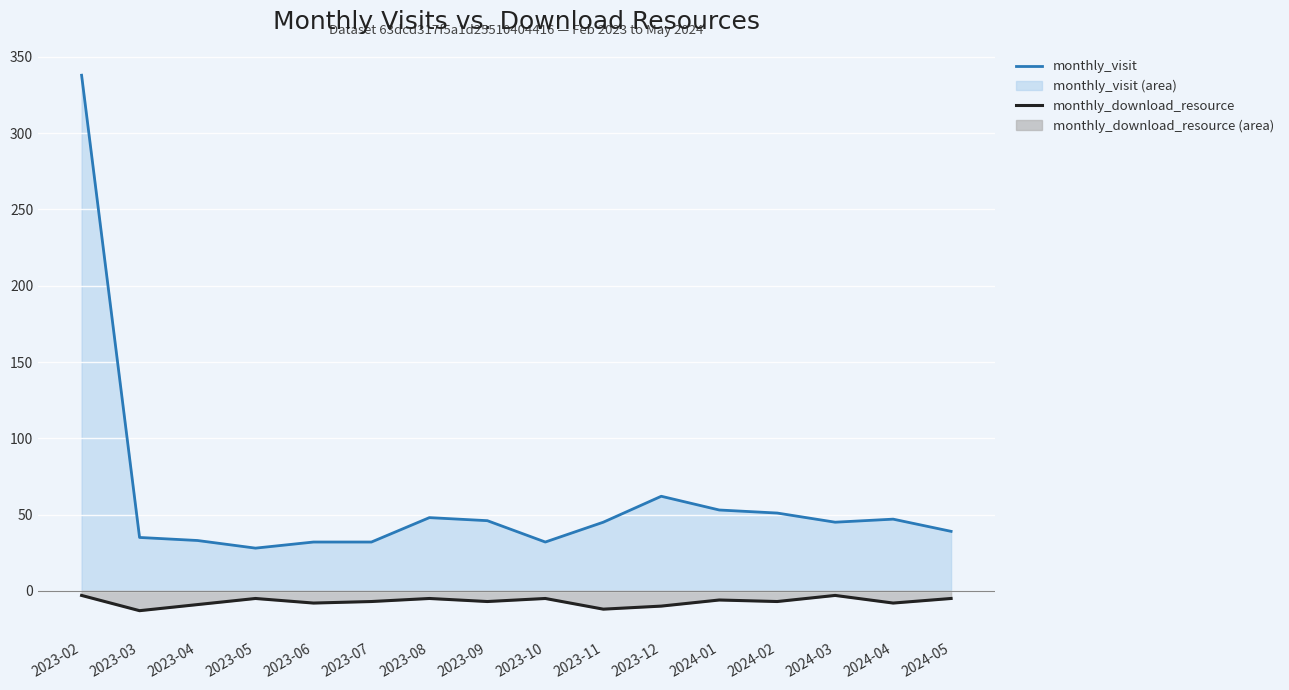

What is the total value across all series at 2023-02?

335